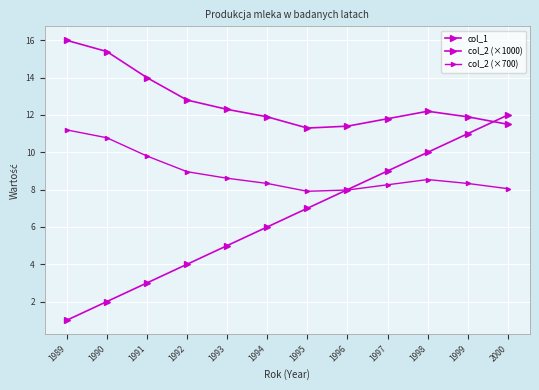

True or false: col_2 (×1000) and col_2 (×700) intersect in this chart.

False